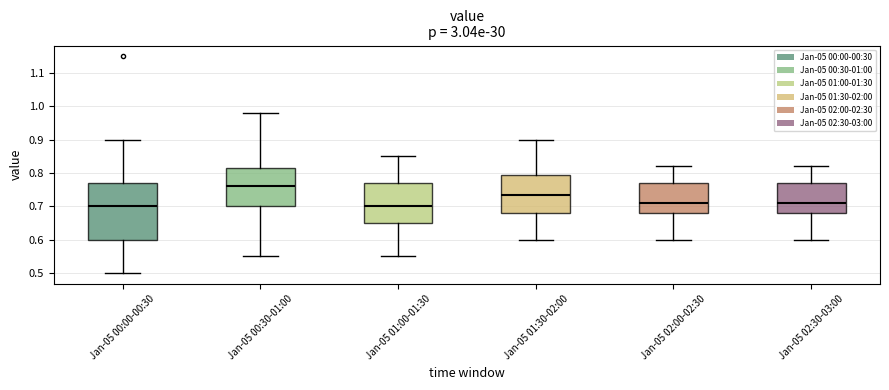

Which box is the tallest, from its lower edge to its upper edge?

Jan-05 00:00-00:30